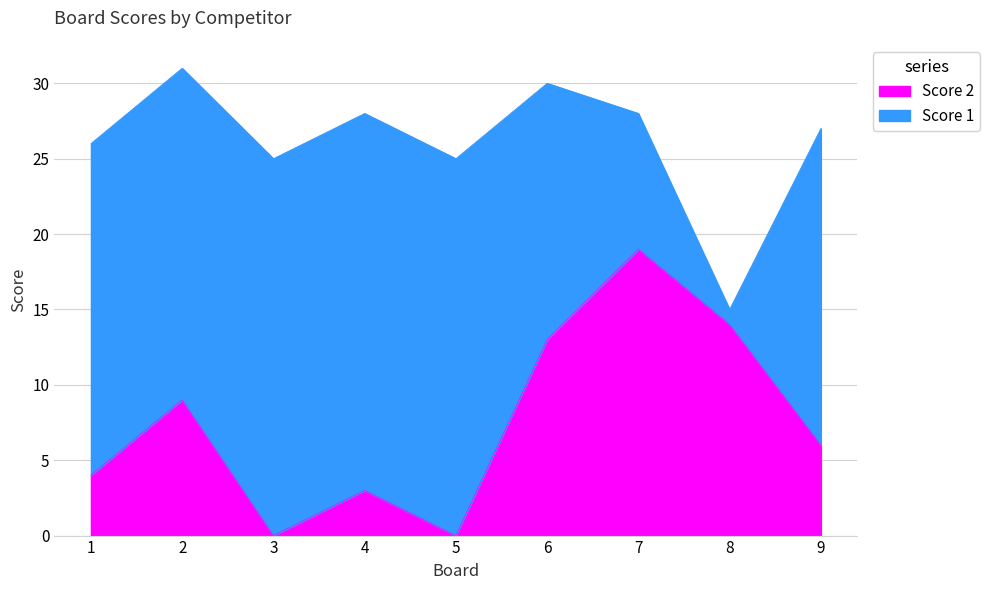

List the labels in order of value, smallest first.

3, 5, 4, 1, 9, 2, 6, 8, 7